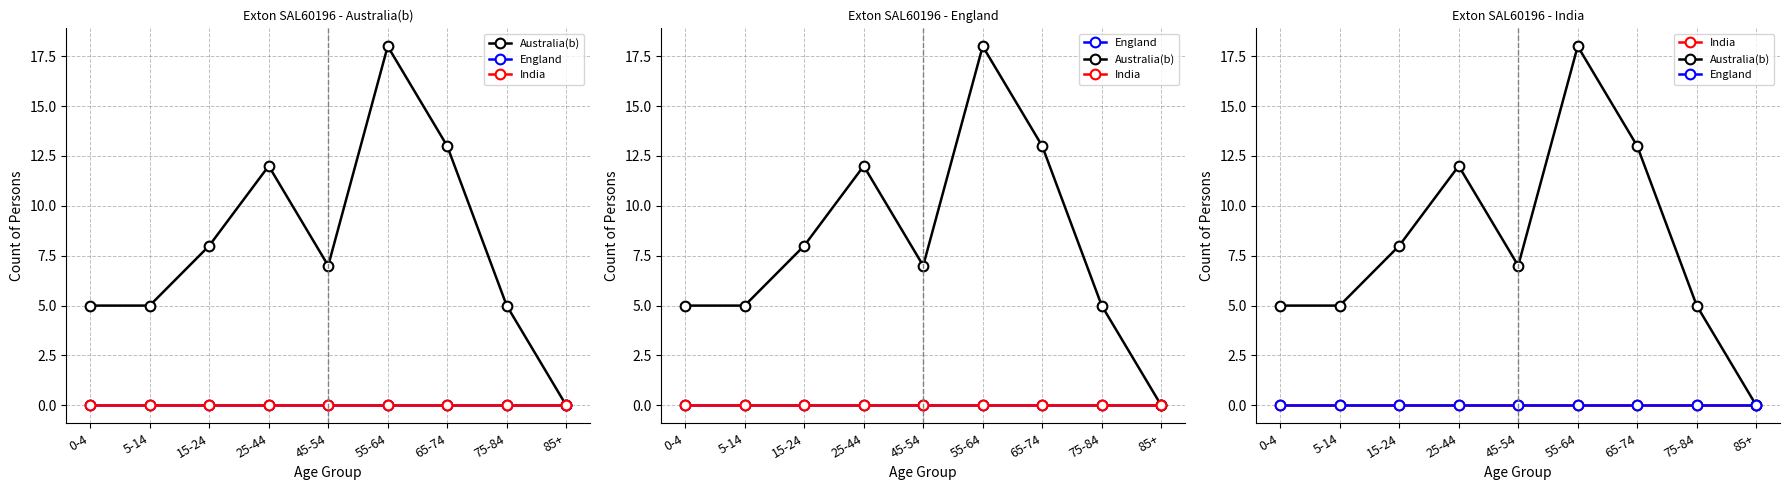

At how many categories does at least one series exceed 11?

3